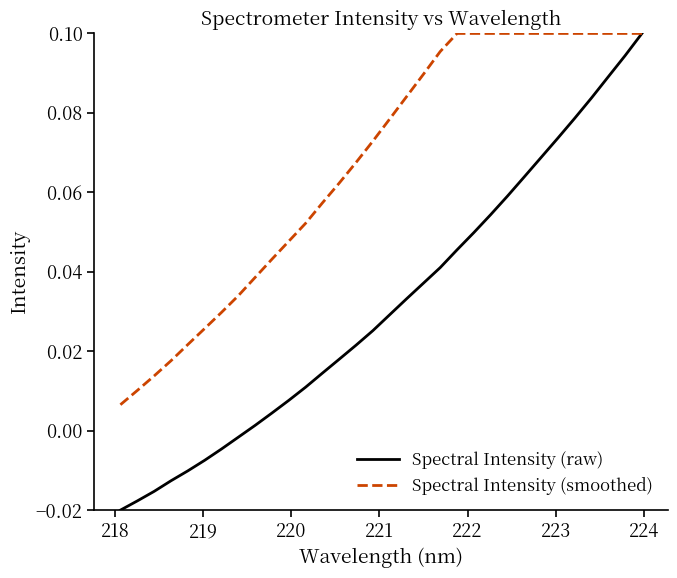

Rank the series by their average value, from lowest to highest.

Spectral Intensity (raw), Spectral Intensity (smoothed)